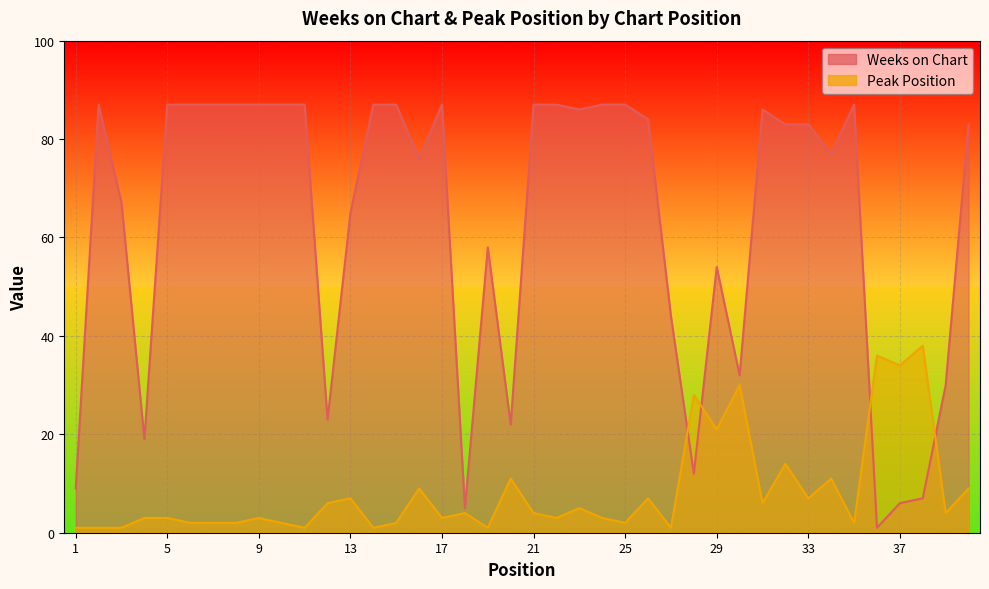

What is the minimum value for Peak Position?

1